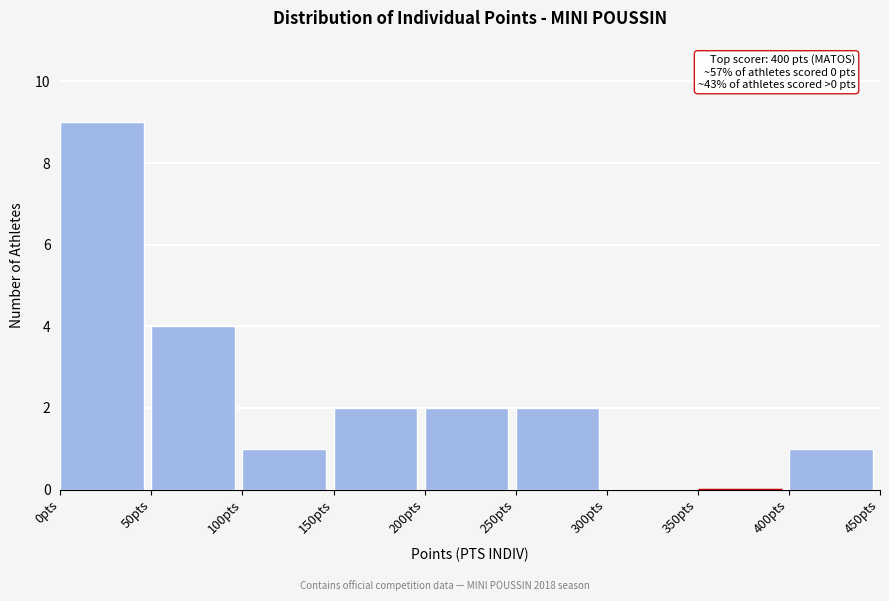

Which range on the x-axis has the tallest bar?

0 to 50